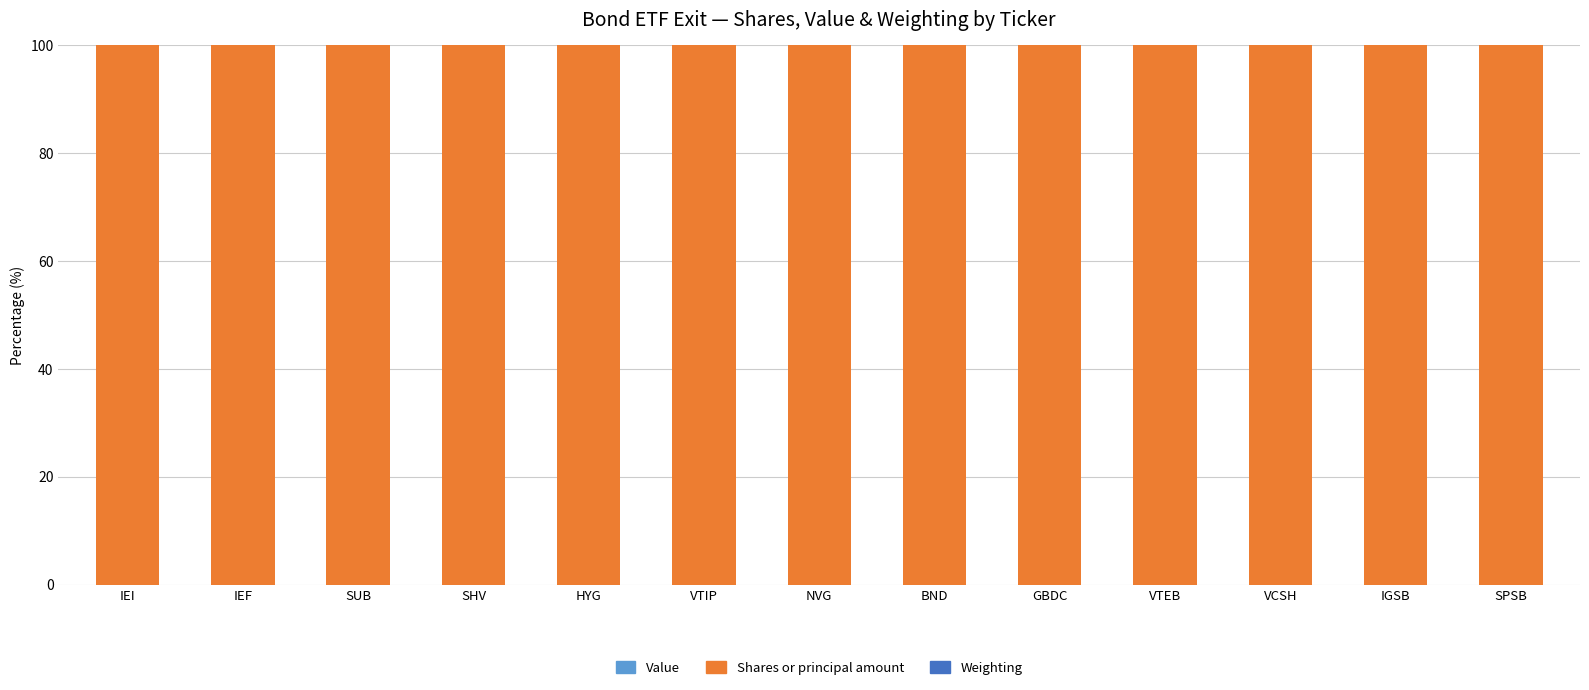

The Shares or principal amount series shows 153.8 at IGSB. True or false?

False